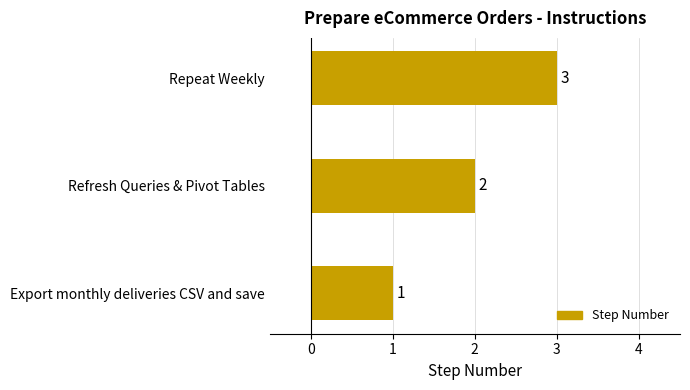

List the labels in order of value, smallest first.

Export monthly deliveries CSV and save, Refresh Queries & Pivot Tables, Repeat Weekly